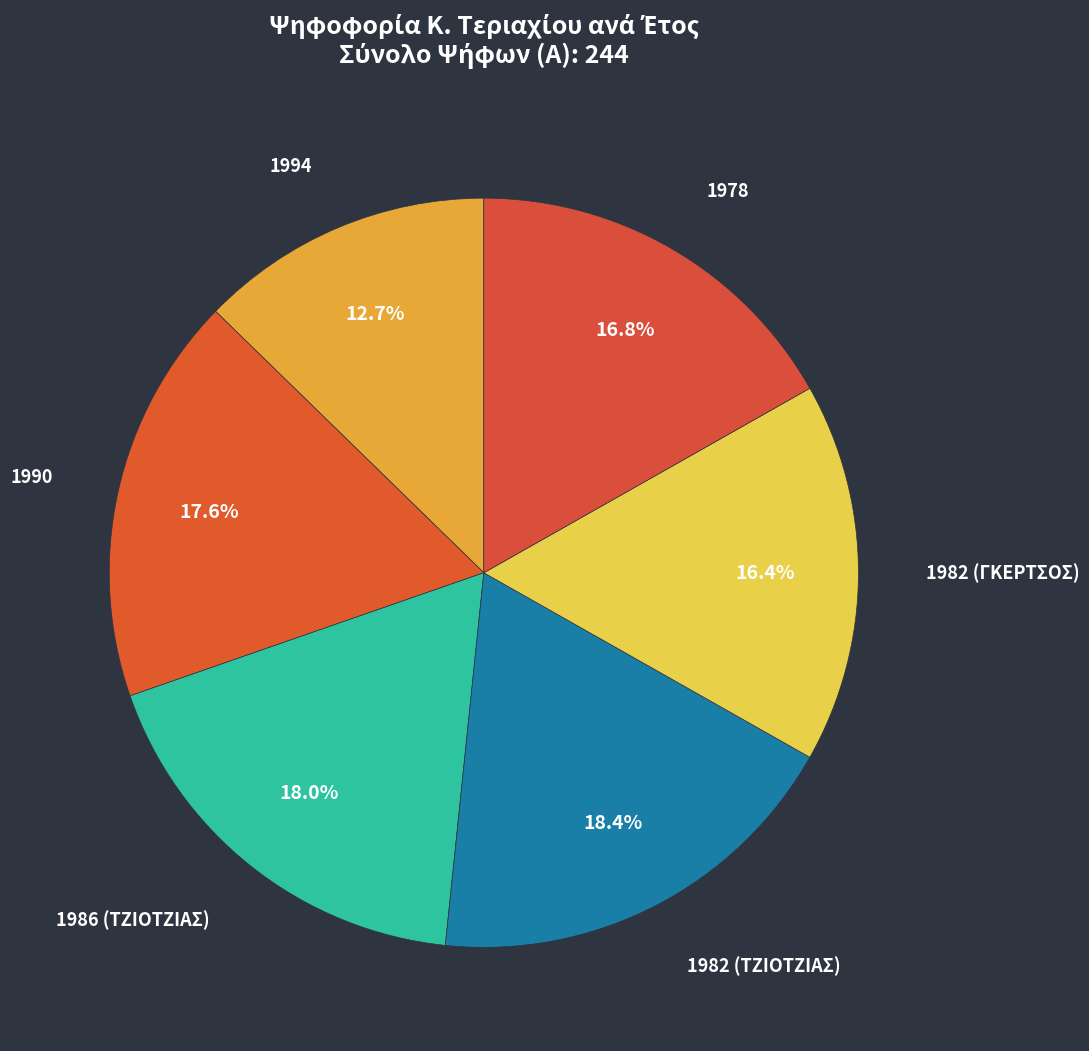

Count the number of slices in the pie.

6